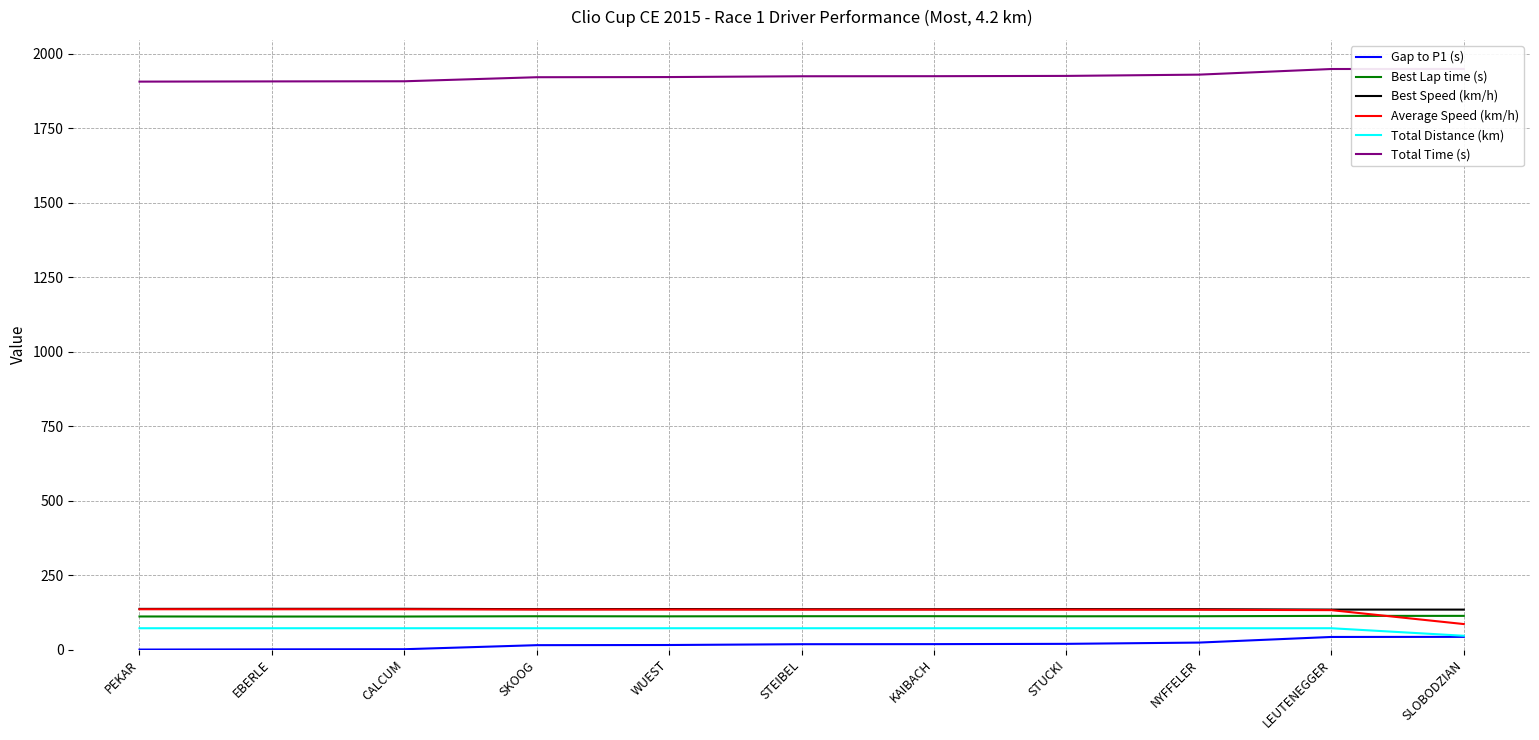

In Best Lap time (s), how many points are lower than both neighbors (excluding endpoints)?

3